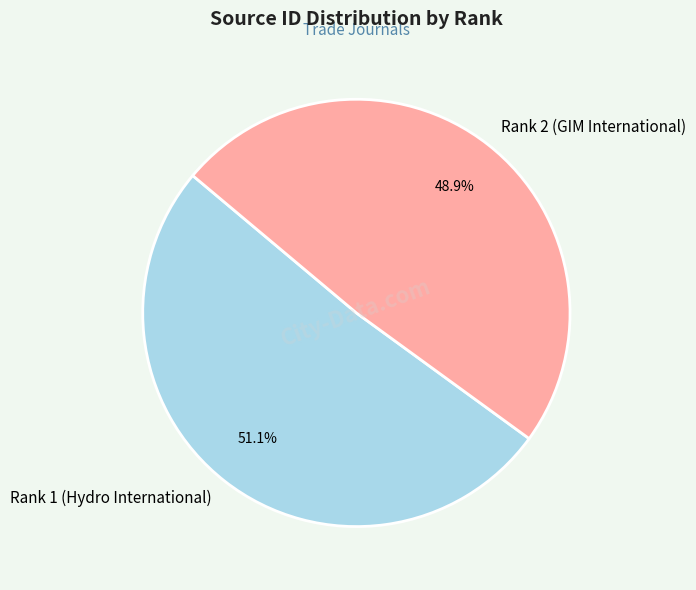

Does Rank 1 (Hydro International) represent more than half of the total?

Yes